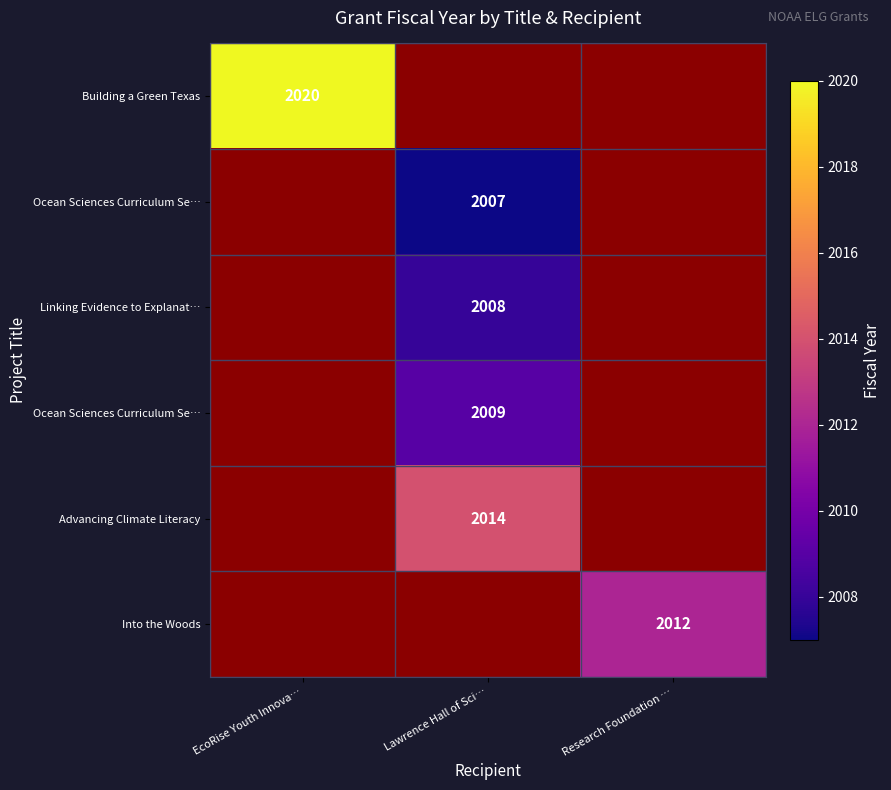

What is the greatest value displayed?

2020.0